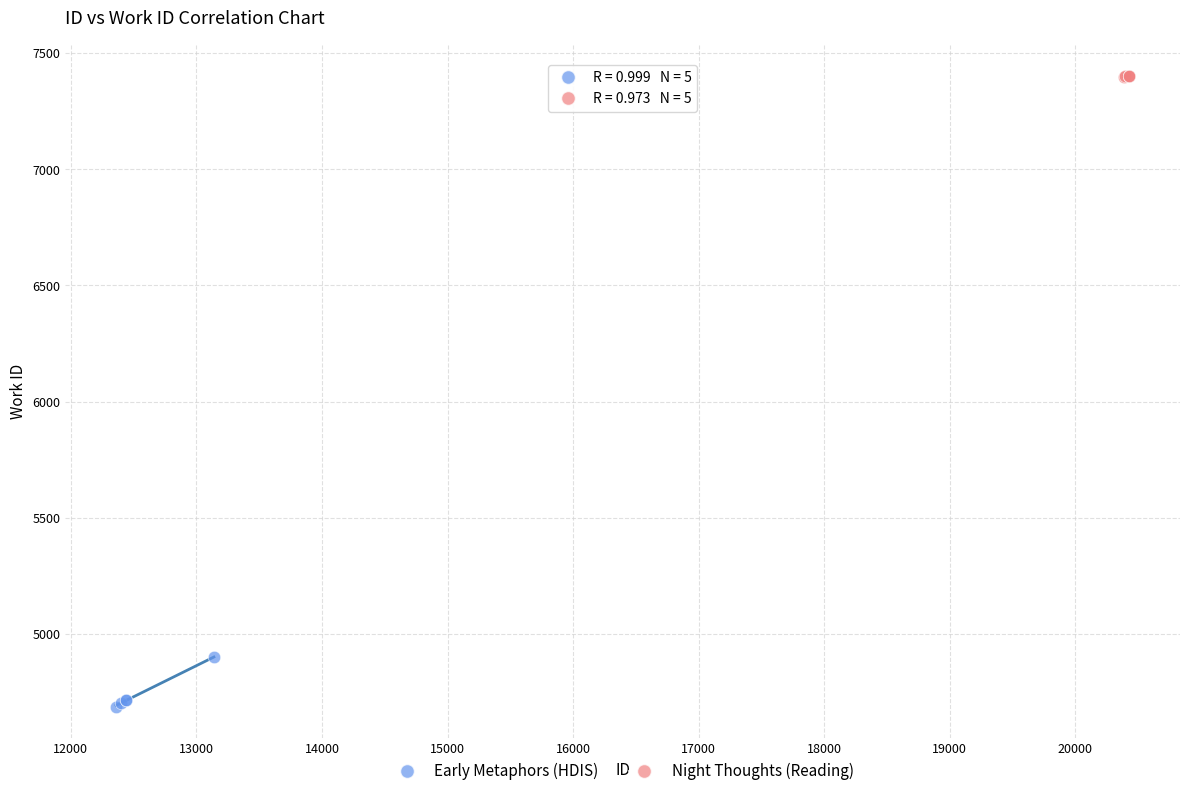

Which series contains the lowest Y value?

Early Metaphors (HDIS)